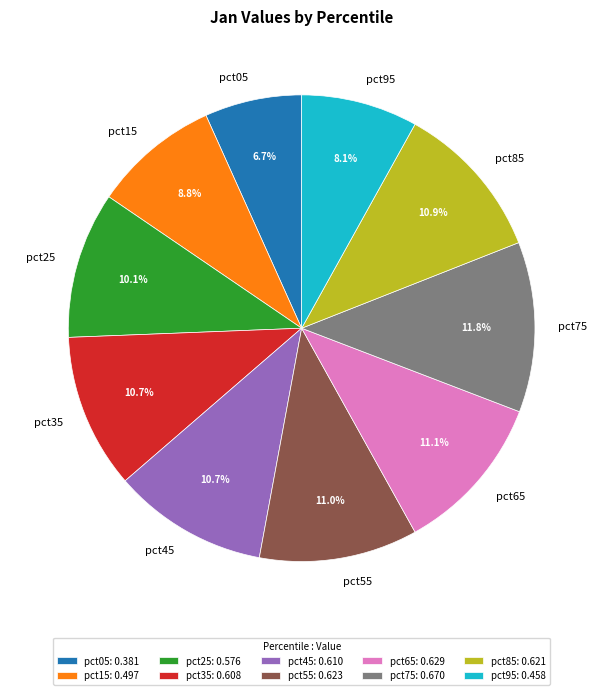

True or false: pct85 accounts for 19% of the total.

False